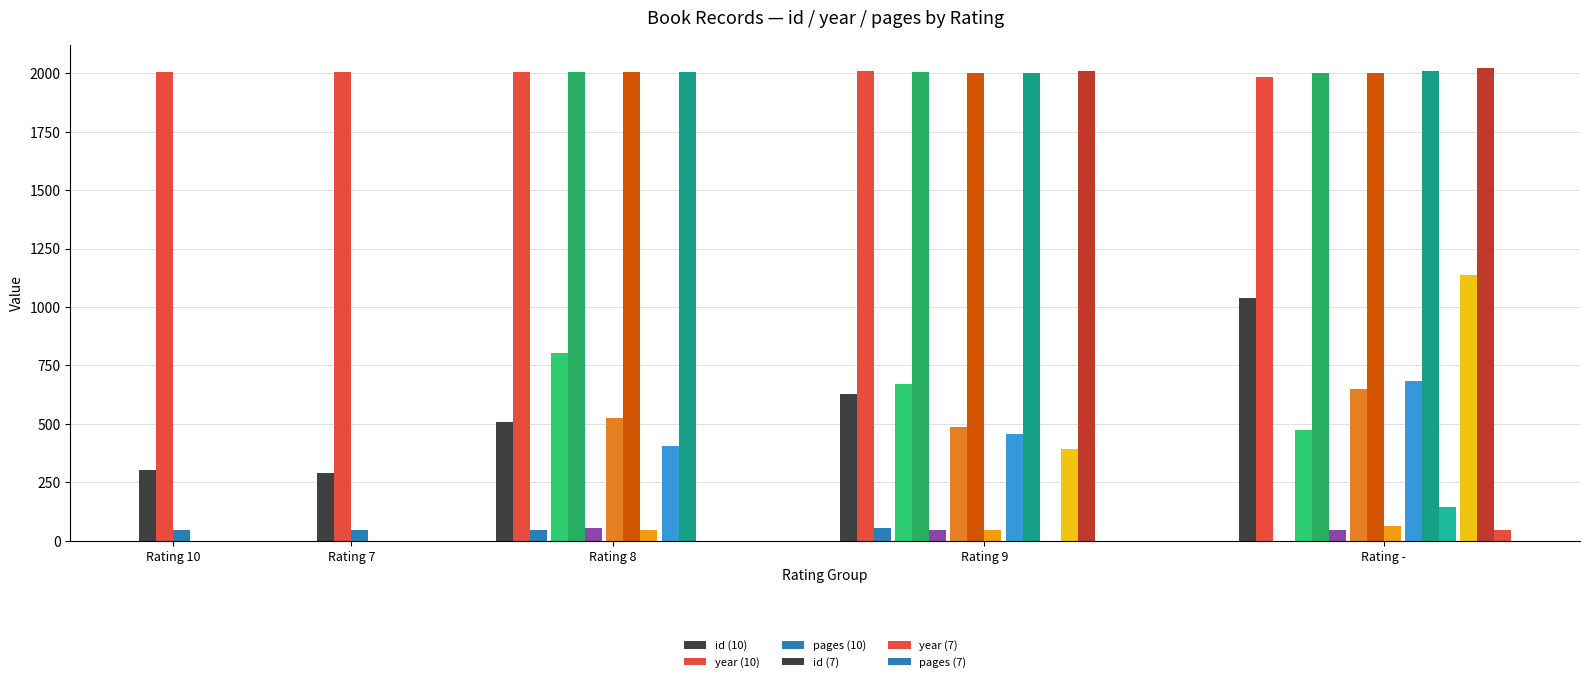

What is the label of the 11th bar from the left?

r=8(404)